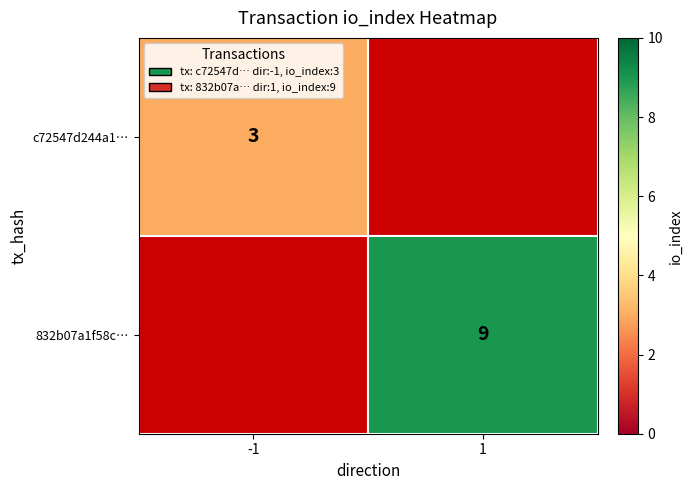

Between -1 and 1, which is larger?

1